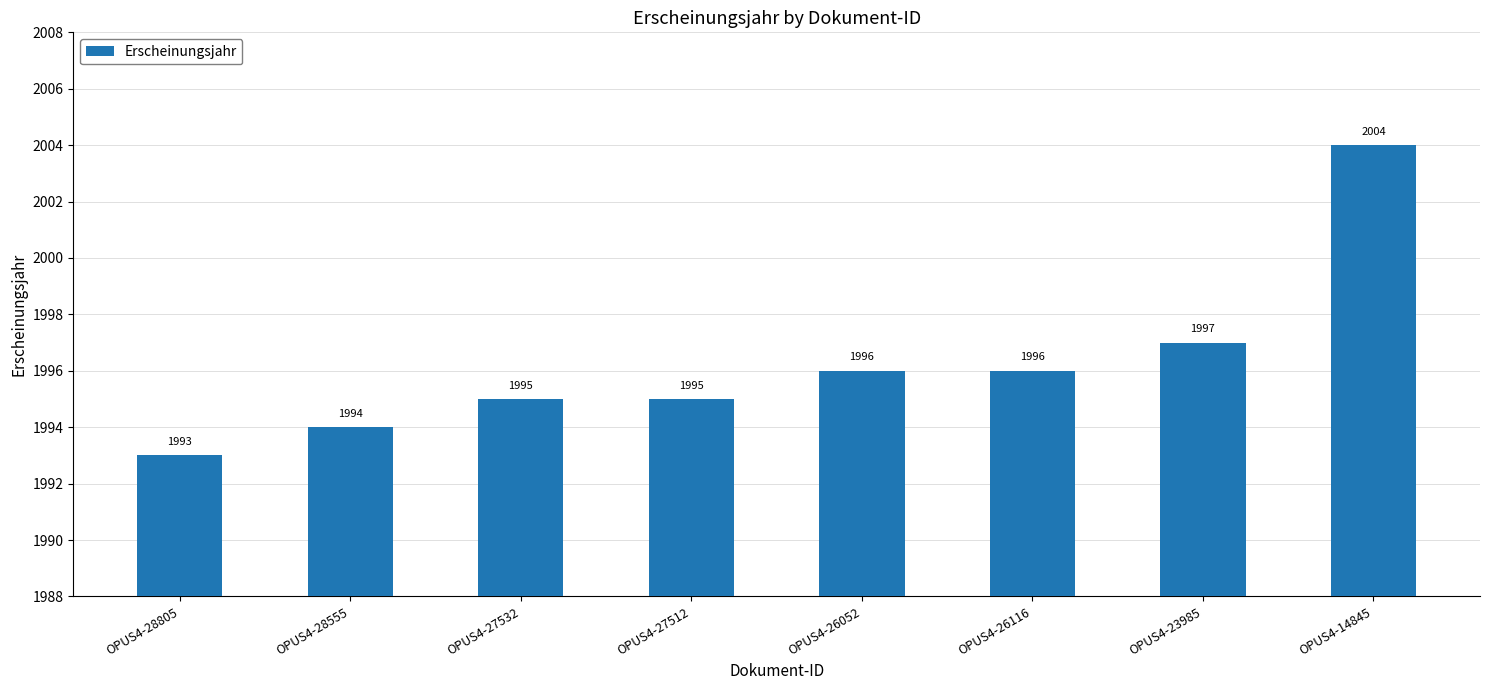

What is the average value?

1996